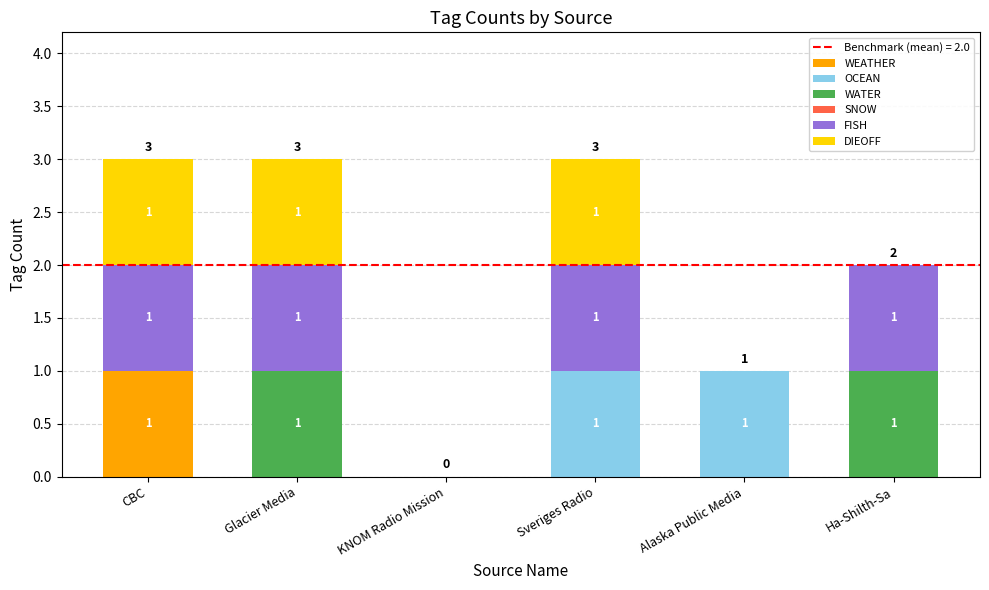

Reading left to right, transcribe the values for WEATHER.

CBC=1	Glacier Media=0	KNOM Radio Mission=0	Sveriges Radio=0	Alaska Public Media=0	Ha-Shilth-Sa=0